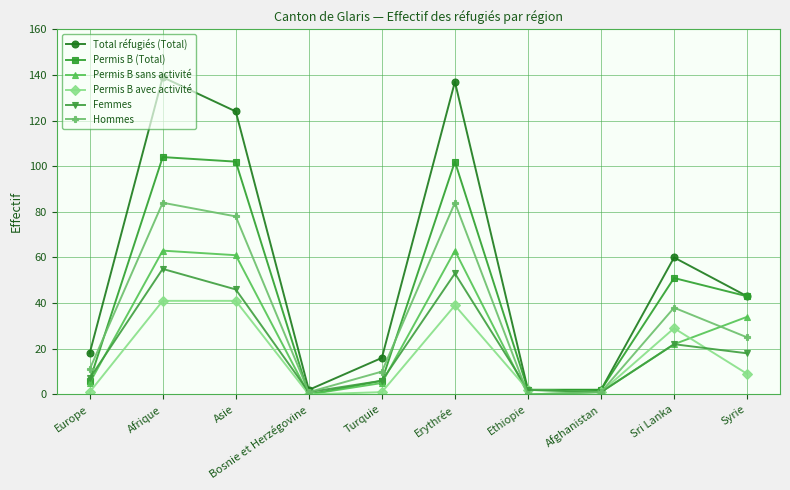

At which category does Permis B sans activité reach its first local valley?

Bosnie et Herzégovine